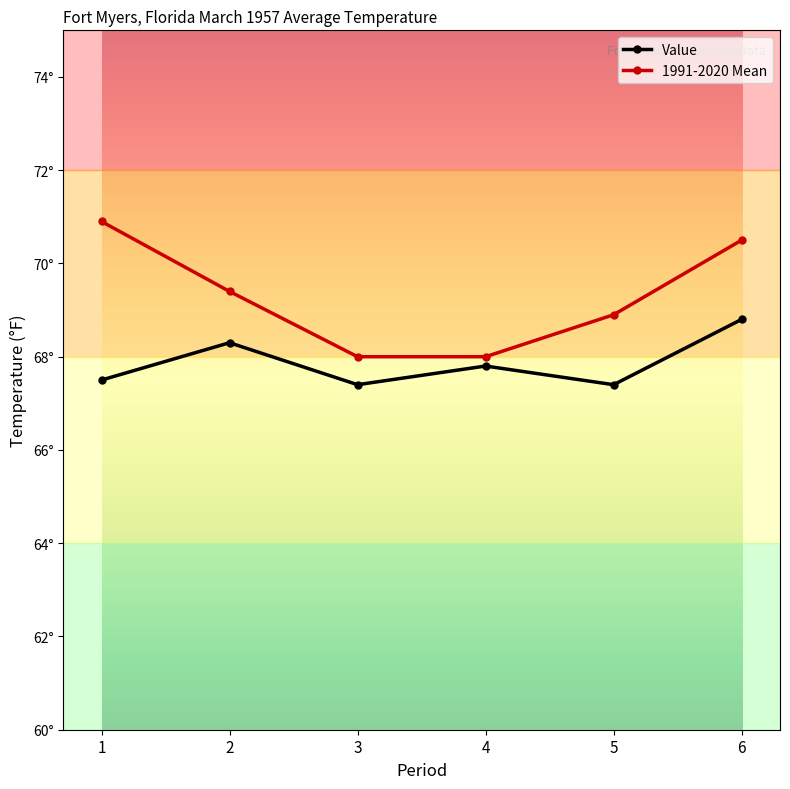

What are all the series names shown in the legend?

Value, 1991-2020 Mean